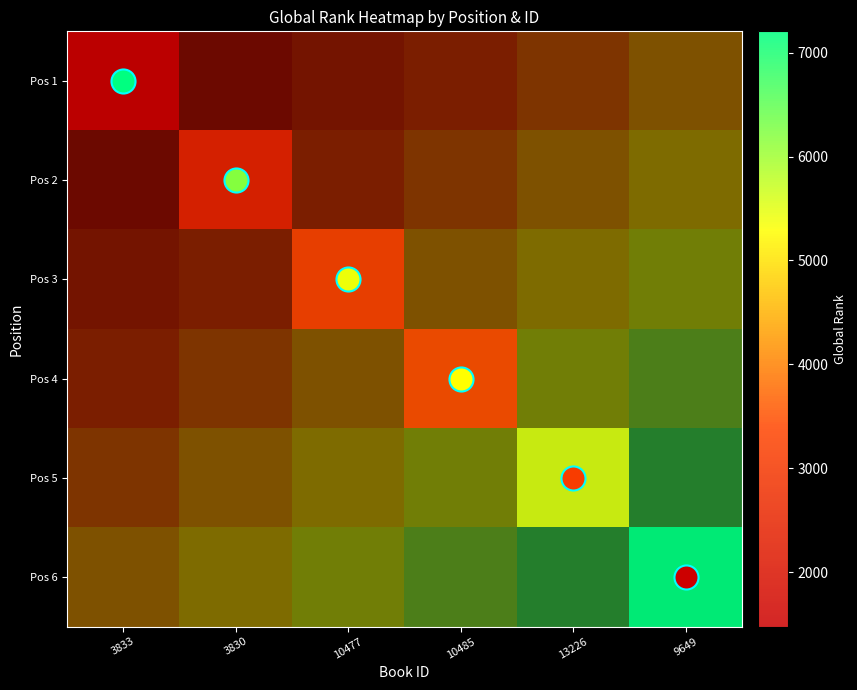

How many data points does each series have?

6